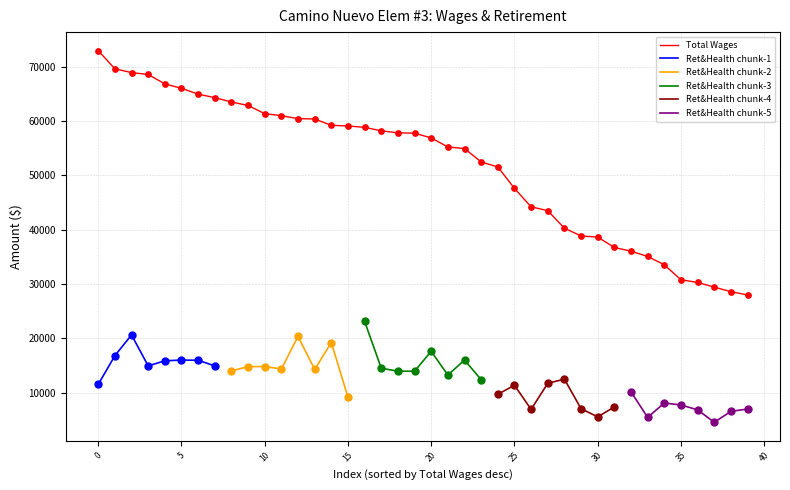

The value of Total Wages at 0 is 72928. True or false?

True